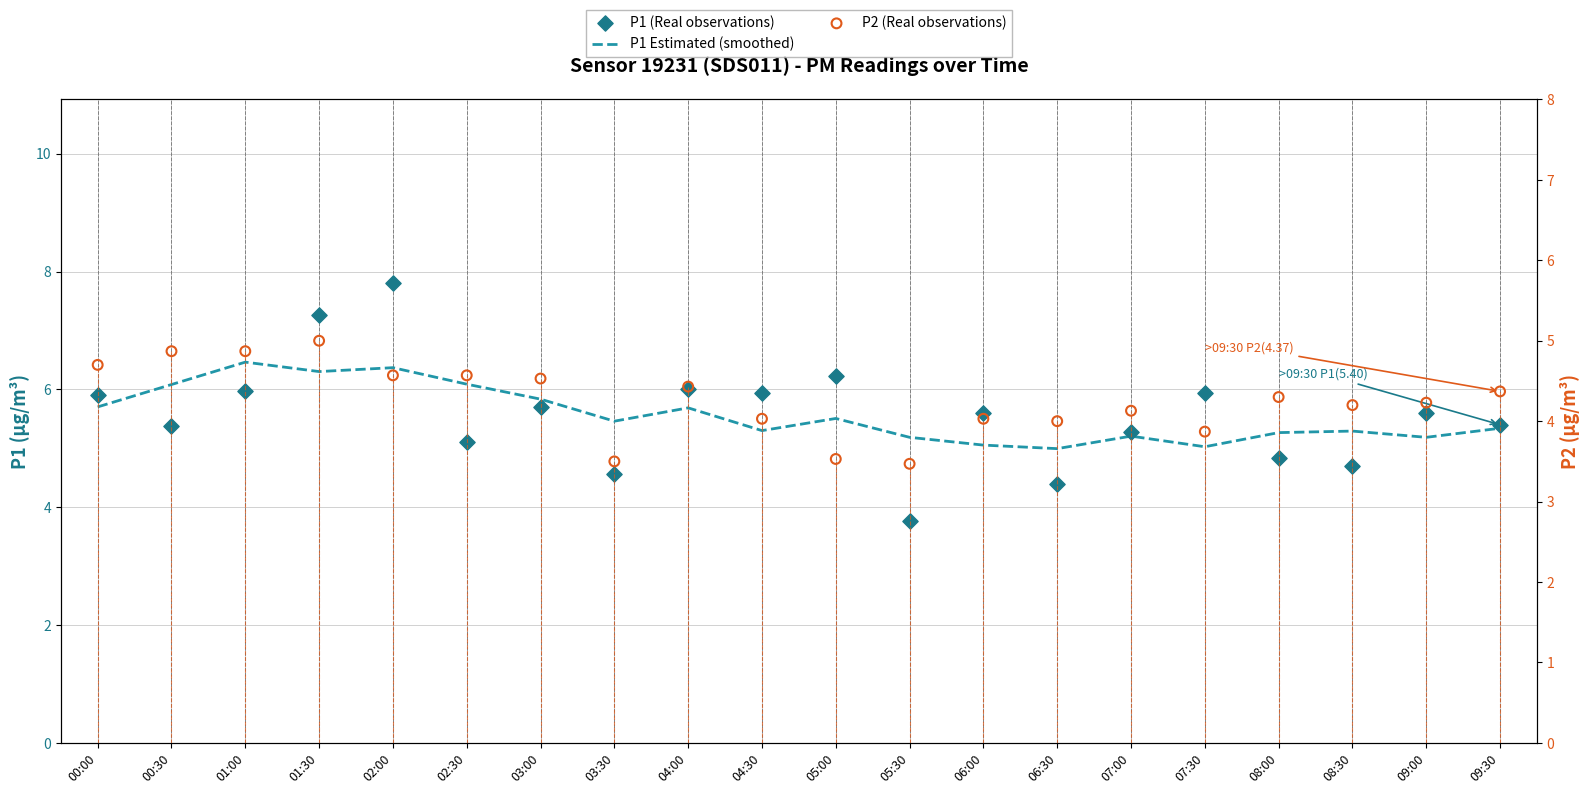

Which series contains the highest Y value?

P1 (Real observations)